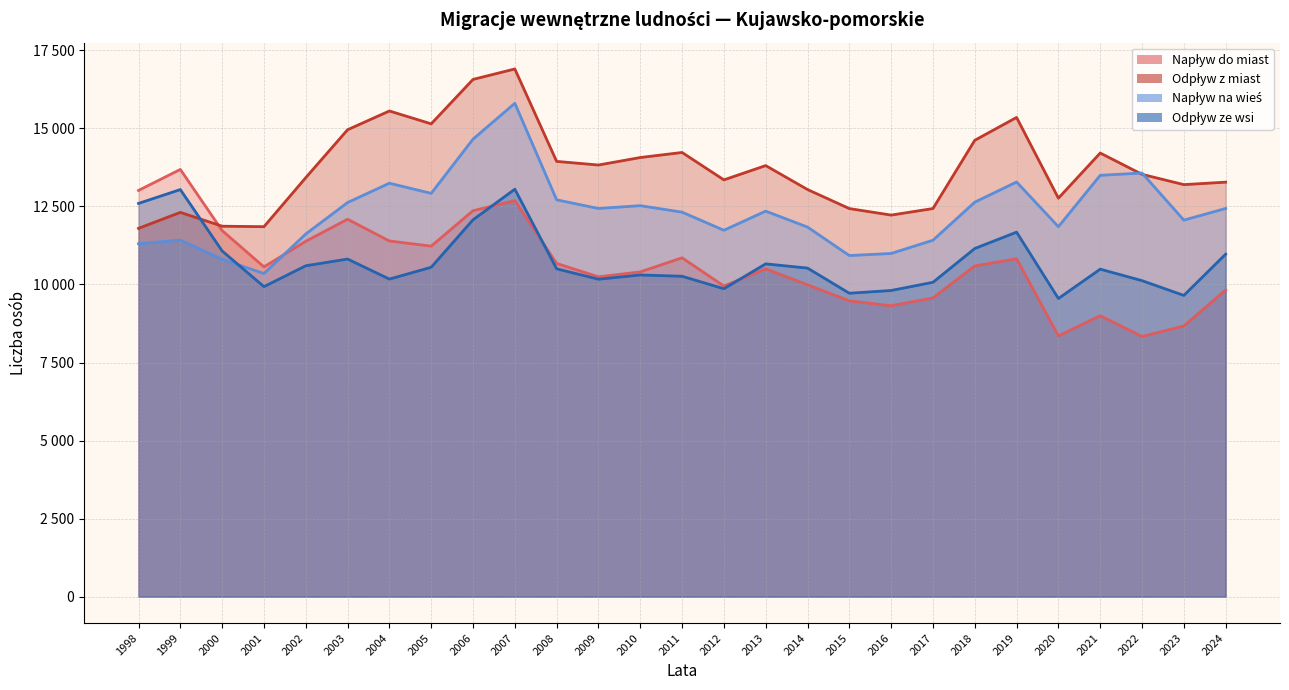

What value does the Odpływ z miast series have at 2011?

14229